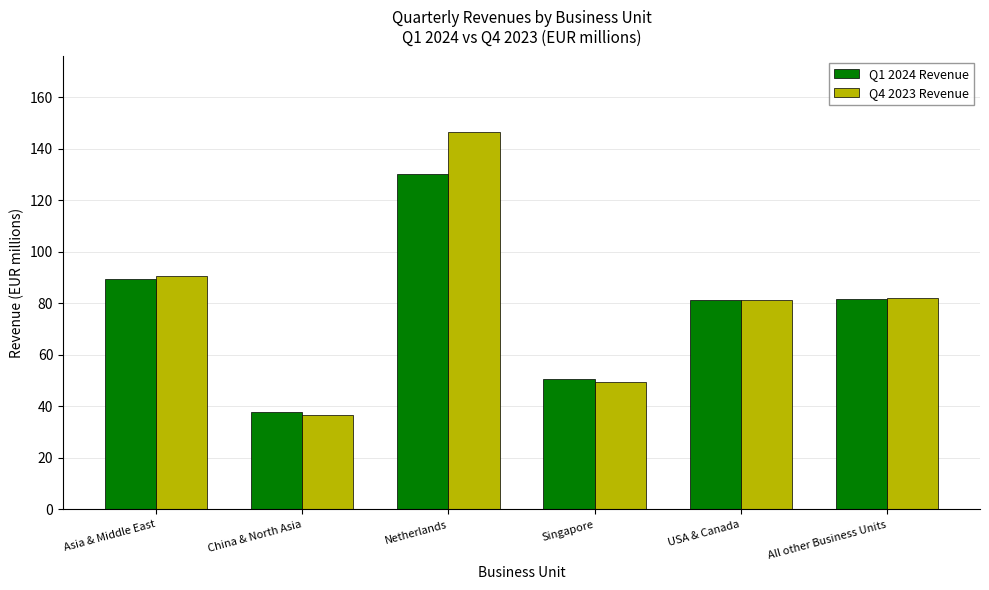

Count the number of categories in the chart.

6